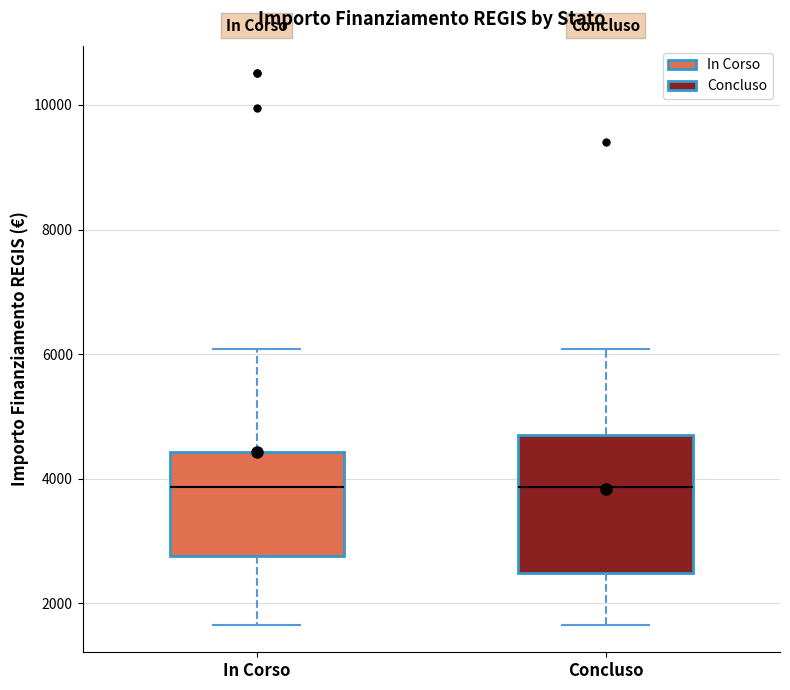

Which box is the tallest, from its lower edge to its upper edge?

Concluso